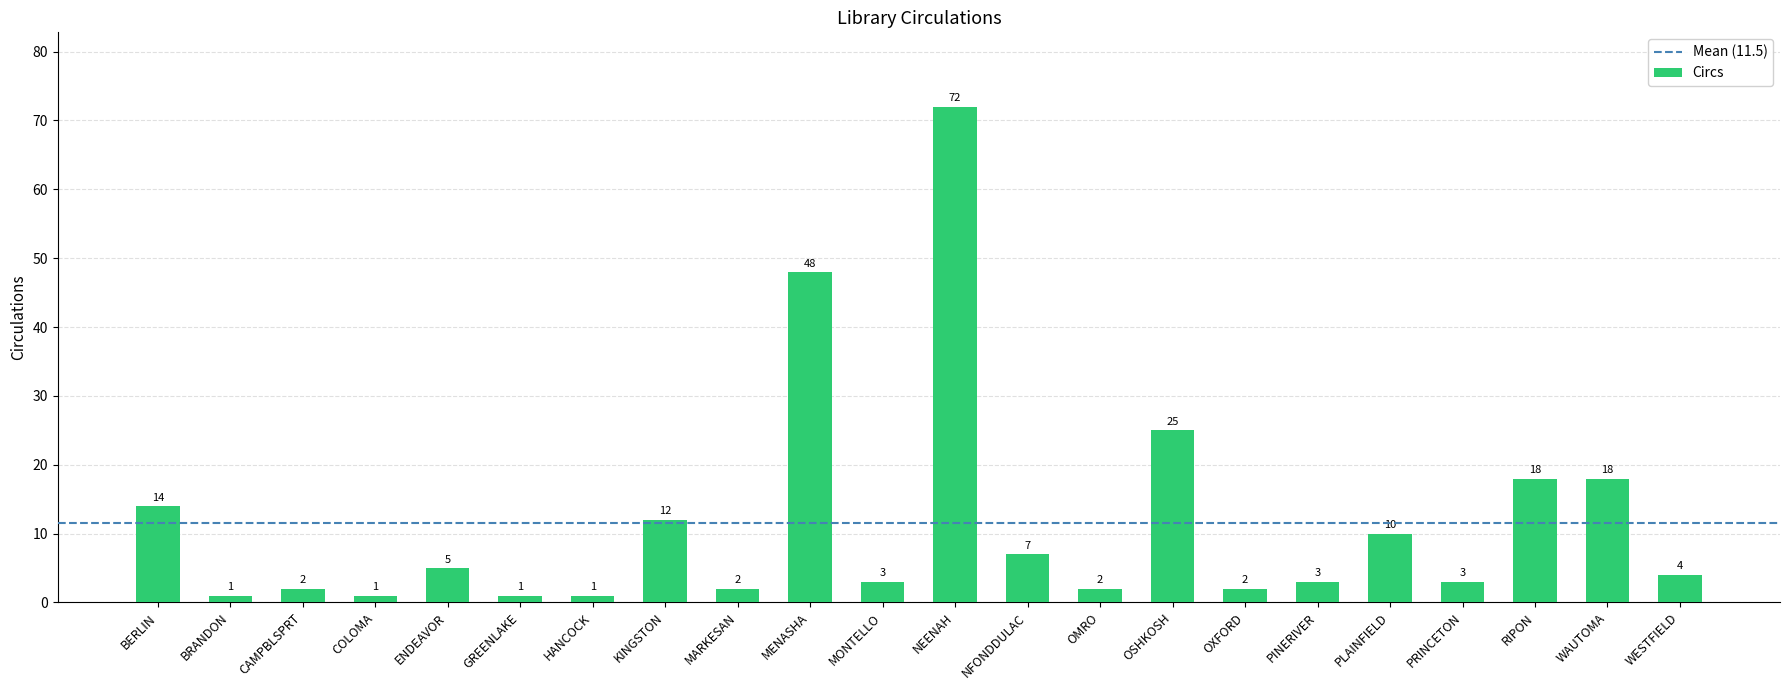

The chart shows a value of 14 at BERLIN. True or false?

True